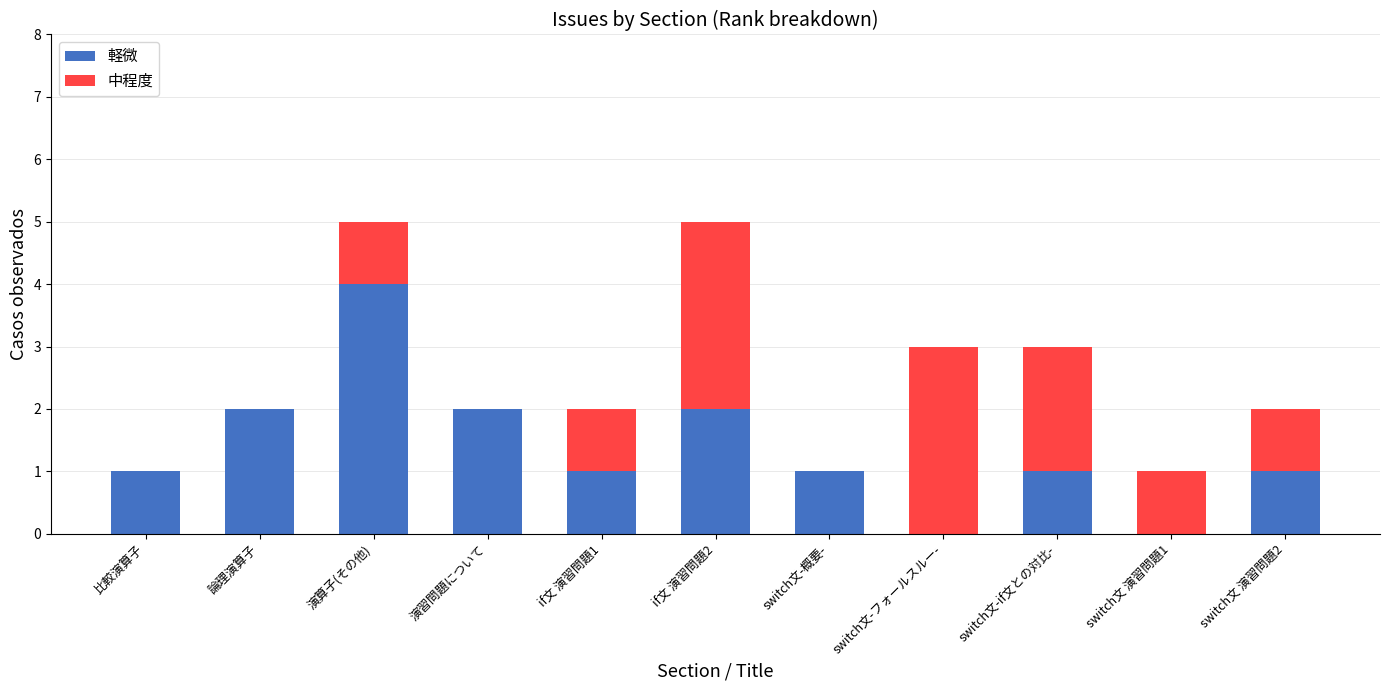

Are the bars grouped side by side (vs. stacked)?

No